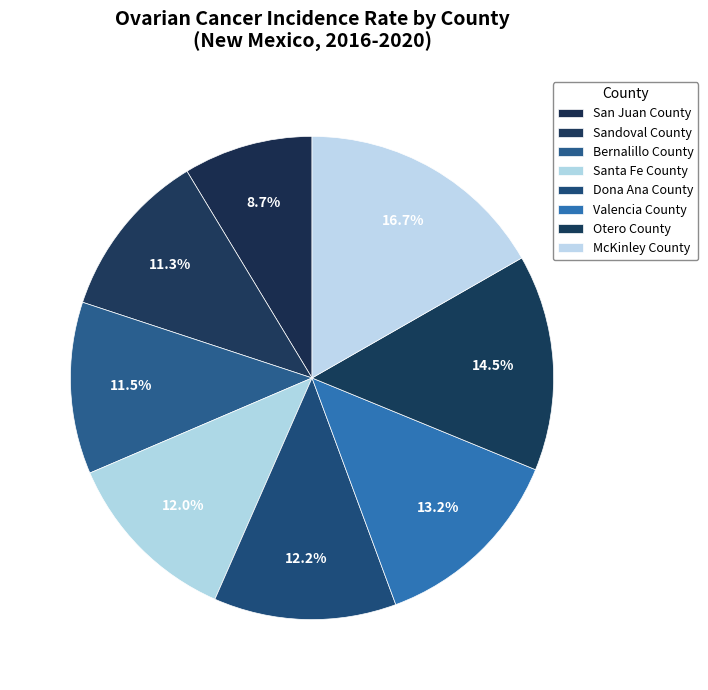

To the nearest percent, what is the difference between the largest and smallest slice percentages?

8%